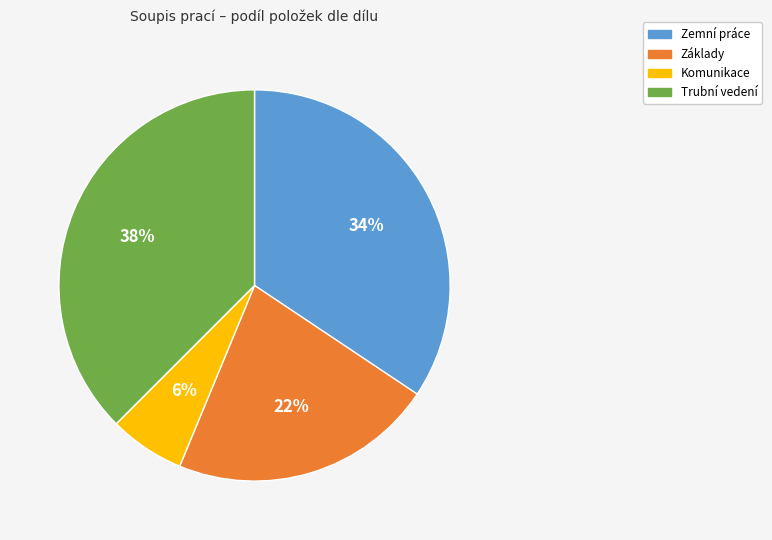

To the nearest percent, what portion does Komunikace represent?

6%